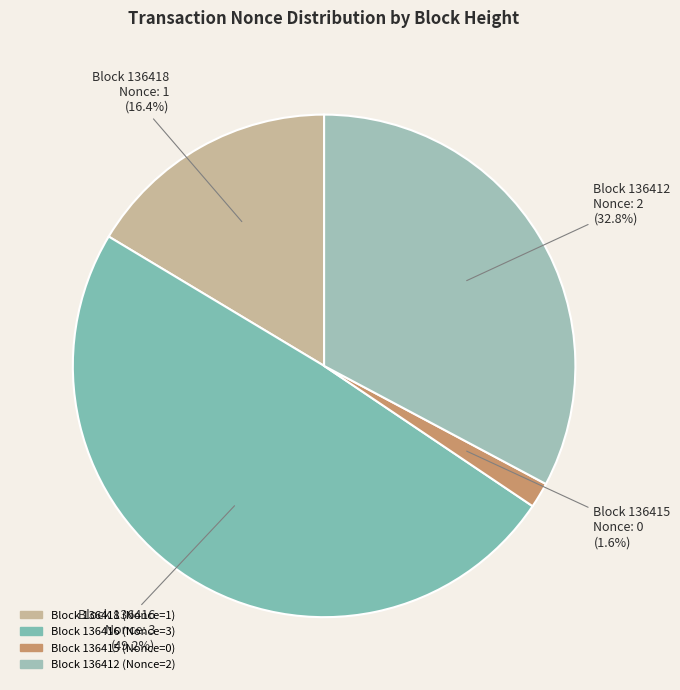

What is the smallest slice in the pie chart?

136415